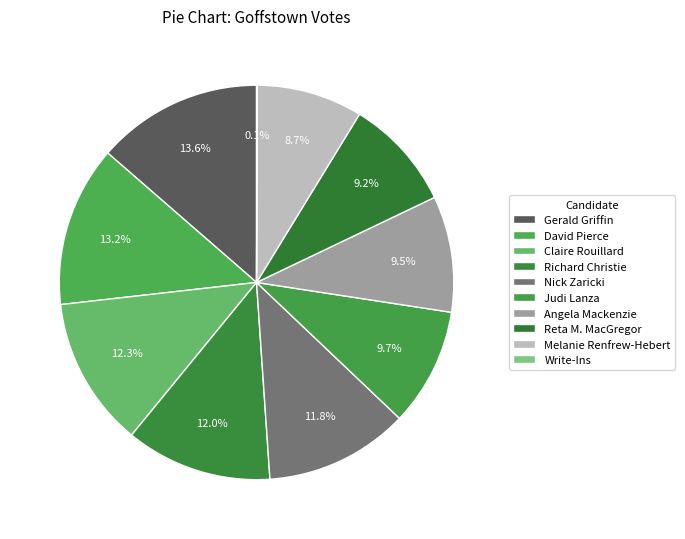

Does any single category account for the majority?

No